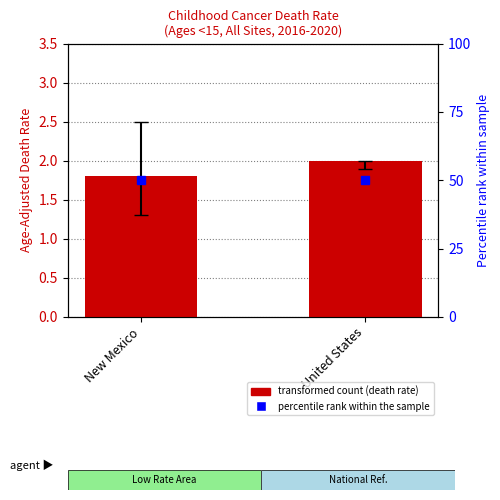

How many groups of bars are there?

2